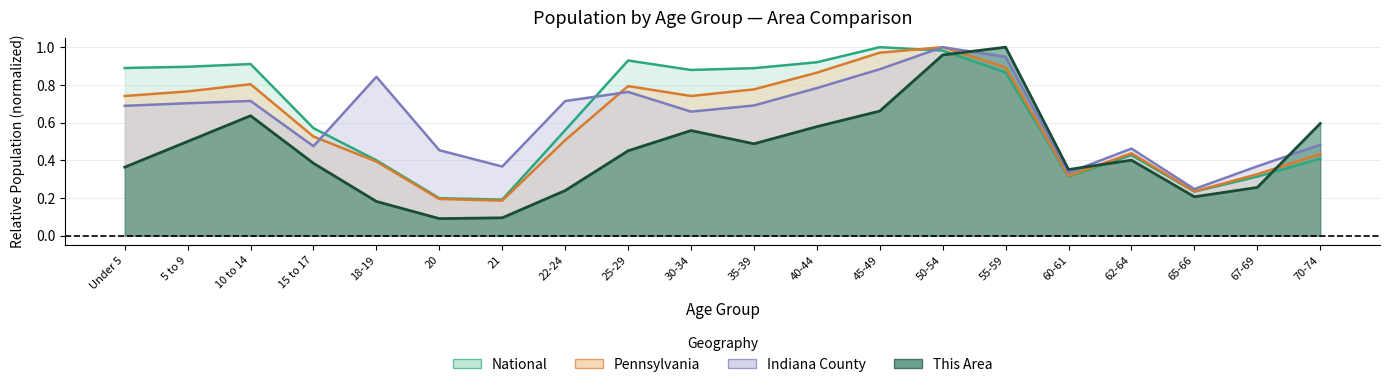

Read the Pennsylvania (line) value at 18-19.

0.4